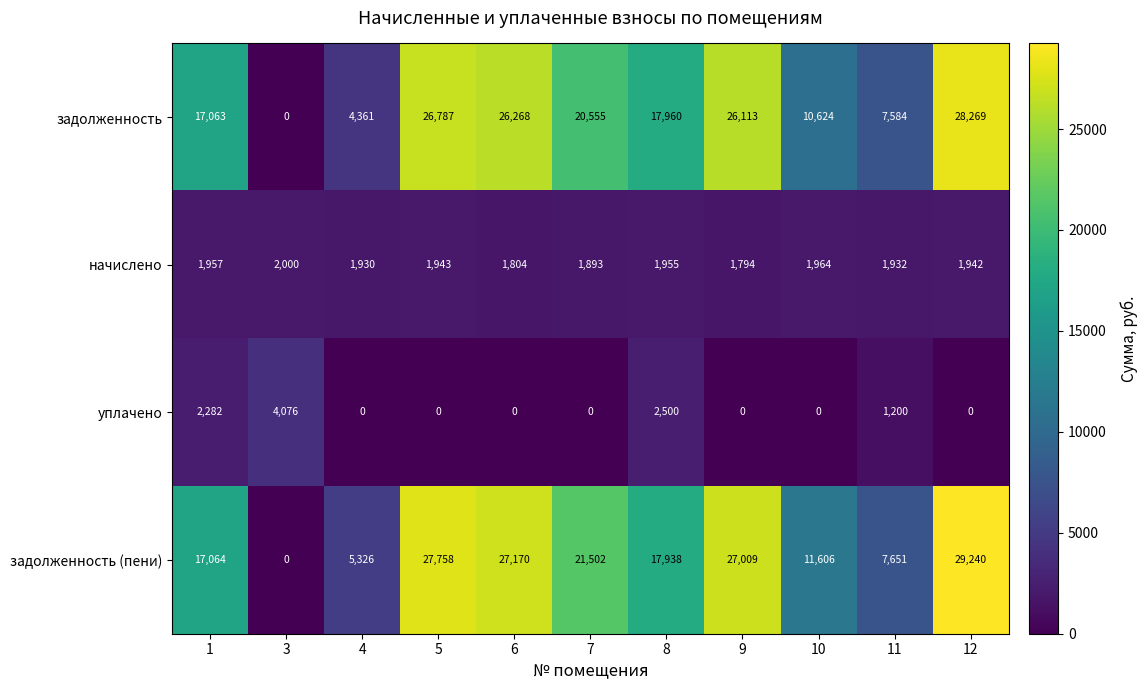

What is the spread (max minus min) of values at 10?

11606